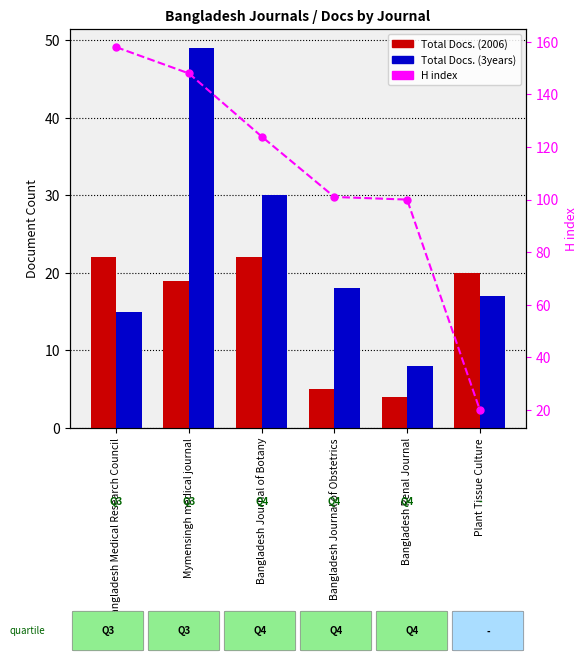

What is the label of the 2nd bar from the right?

Bangladesh Renal Journal